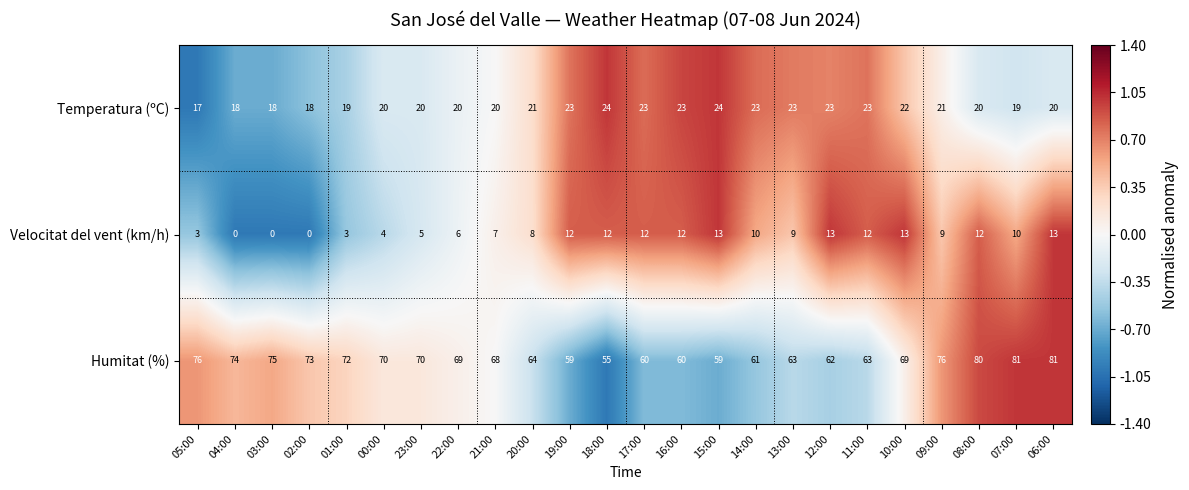

The value of Velocitat del vent (km/h) at 19:00 is 12. True or false?

True